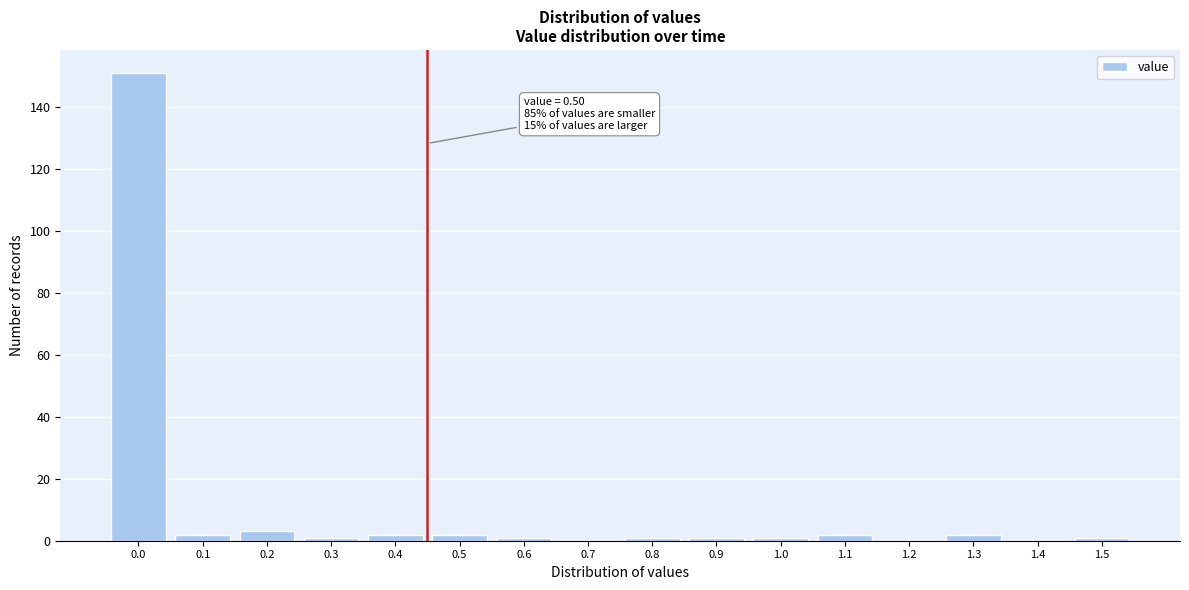

Reading right to left, transcribe all the data shown in this chart.

1.5=1	1.4=0	1.3=2	1.2=0	1.1=2	1.0=1	0.9=1	0.8=1	0.7=0	0.6=1	0.5=2	0.4=2	0.3=1	0.2=3	0.1=2	0.0=151